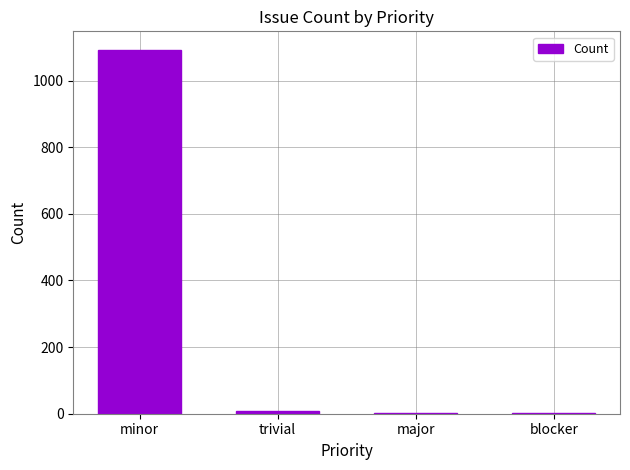

True or false: the data shows 1 at blocker.

True